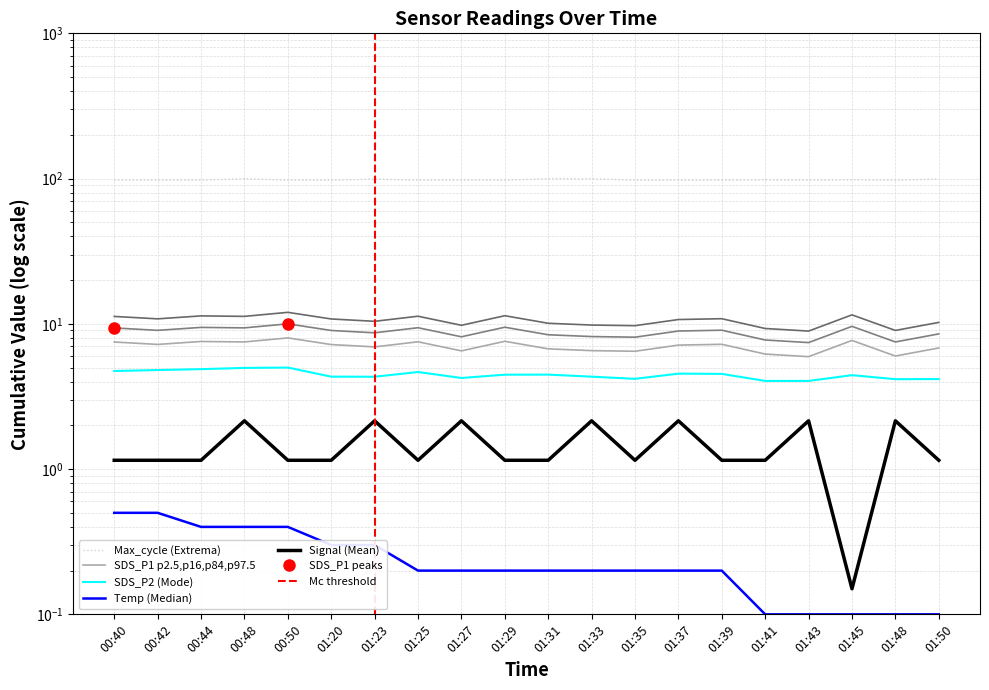

Reading right to left, extract all data points from this chart.

SDS_P1: 01:50=6.8	01:48=6.0	01:45=7.7	01:43=5.9	01:41=6.2	01:39=7.2	01:37=7.1	01:35=6.5	01:33=6.5	01:31=6.7	01:29=7.6	01:27=6.5	01:25=7.5	01:23=6.9	01:20=7.2	00:50=8.0	00:48=7.5	00:44=7.6	00:42=7.2	00:40=7.5
SDS_P2: 01:50=4.2	01:48=4.2	01:45=4.4	01:43=4.0	01:41=4.0	01:39=4.5	01:37=4.5	01:35=4.2	01:33=4.3	01:31=4.5	01:29=4.5	01:27=4.2	01:25=4.7	01:23=4.3	01:20=4.3	00:50=5.0	00:48=5.0	00:44=4.9	00:42=4.8	00:40=4.7
Temp: 01:50=0.1	01:48=0.1	01:45=0.1	01:43=0.1	01:41=0.1	01:39=0.2	01:37=0.2	01:35=0.2	01:33=0.2	01:31=0.2	01:29=0.2	01:27=0.2	01:25=0.2	01:23=0.3	01:20=0.3	00:50=0.4	00:48=0.4	00:44=0.4	00:42=0.5	00:40=0.5
Max_cycle: 01:50=99.4	01:48=97.4	01:45=97.9	01:43=97.3	01:41=97.8	01:39=97.4	01:37=97.3	01:35=97.3	01:33=99.9	01:31=100.0	01:29=97.3	01:27=97.5	01:25=97.4	01:23=99.3	01:20=97.3	00:50=97.4	00:48=99.8	00:44=97.5	00:42=97.4	00:40=97.7
Signal: 01:50=1.2	01:48=2.1	01:45=0.2	01:43=2.1	01:41=1.2	01:39=1.2	01:37=2.1	01:35=1.2	01:33=2.1	01:31=1.2	01:29=1.2	01:27=2.1	01:25=1.2	01:23=2.1	01:20=1.2	00:50=1.2	00:48=2.1	00:44=1.2	00:42=1.2	00:40=1.2